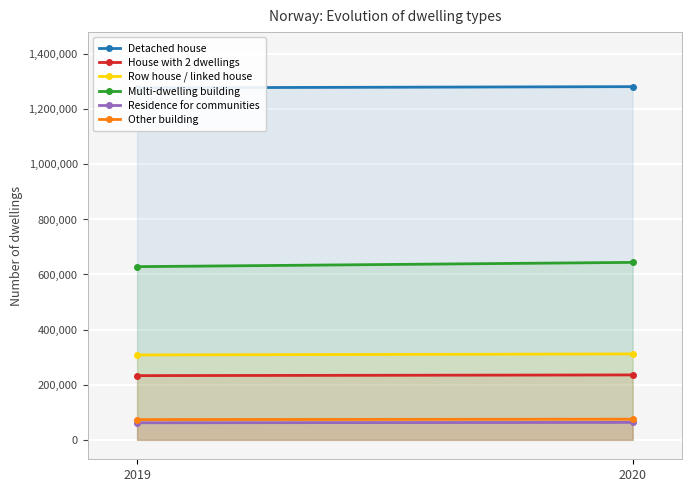

Reading left to right, transcribe all the data shown in this chart.

Detached house: 1276690	1281004
House with 2 dwellings: 232948	235467
Row house / linked house: 307910	311648
Multi-dwelling building: 628145	643631
Residence for communities: 61912	63309
Other building: 73550	74981